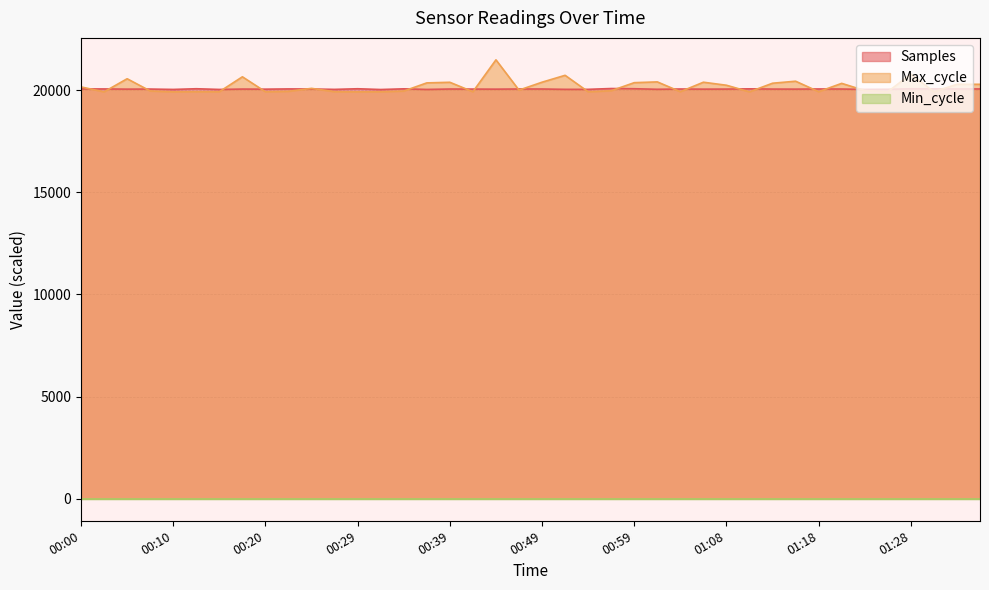

What is the maximum value shown in the chart?

21478.0